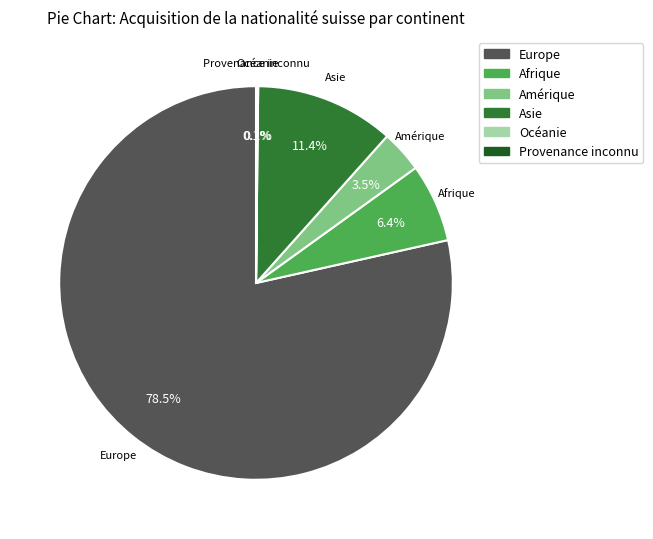

Which slice represents more than half of the pie?

Europe